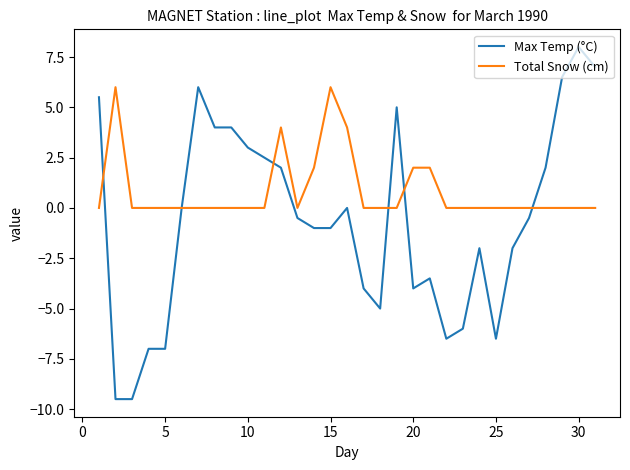

Which series has the largest total across all categories?

Total Snow (cm)